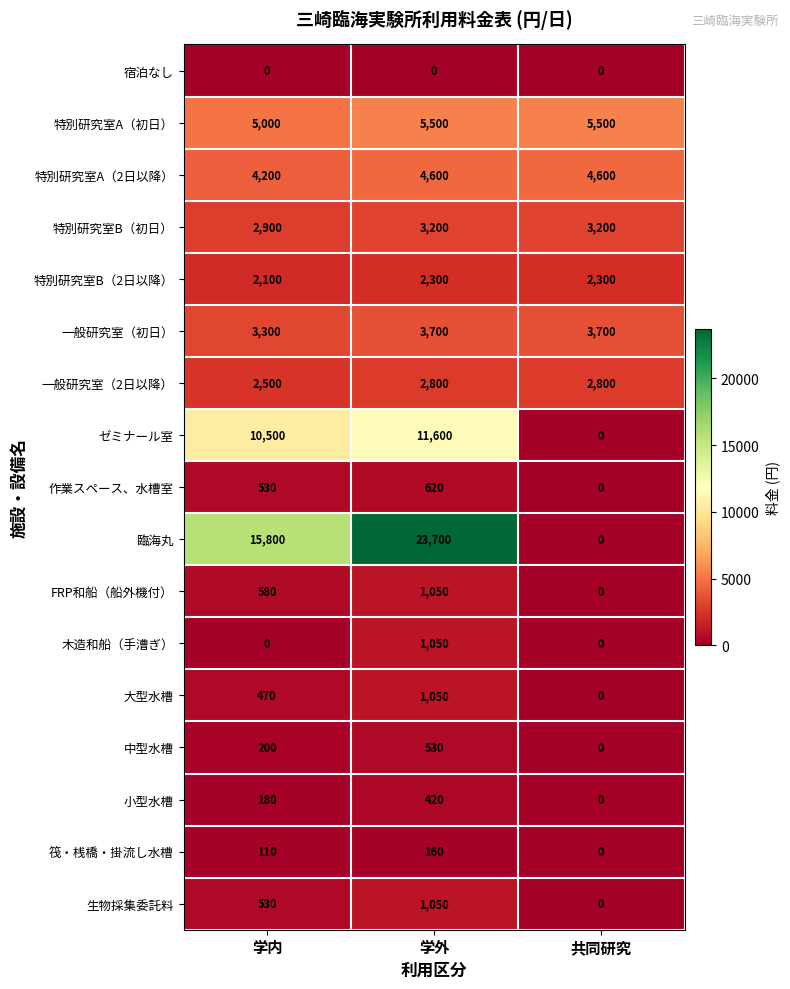

Which series has the largest total across all categories?

臨海丸